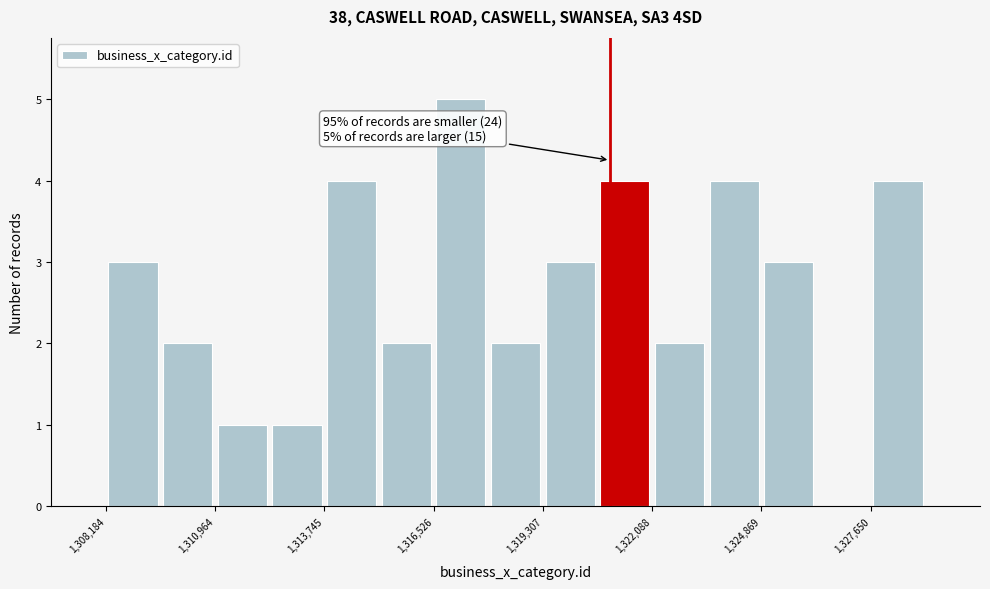

Around what value on the x-axis is the tallest bar? Give the approximate position of its centre, as read against the axis.

1317000